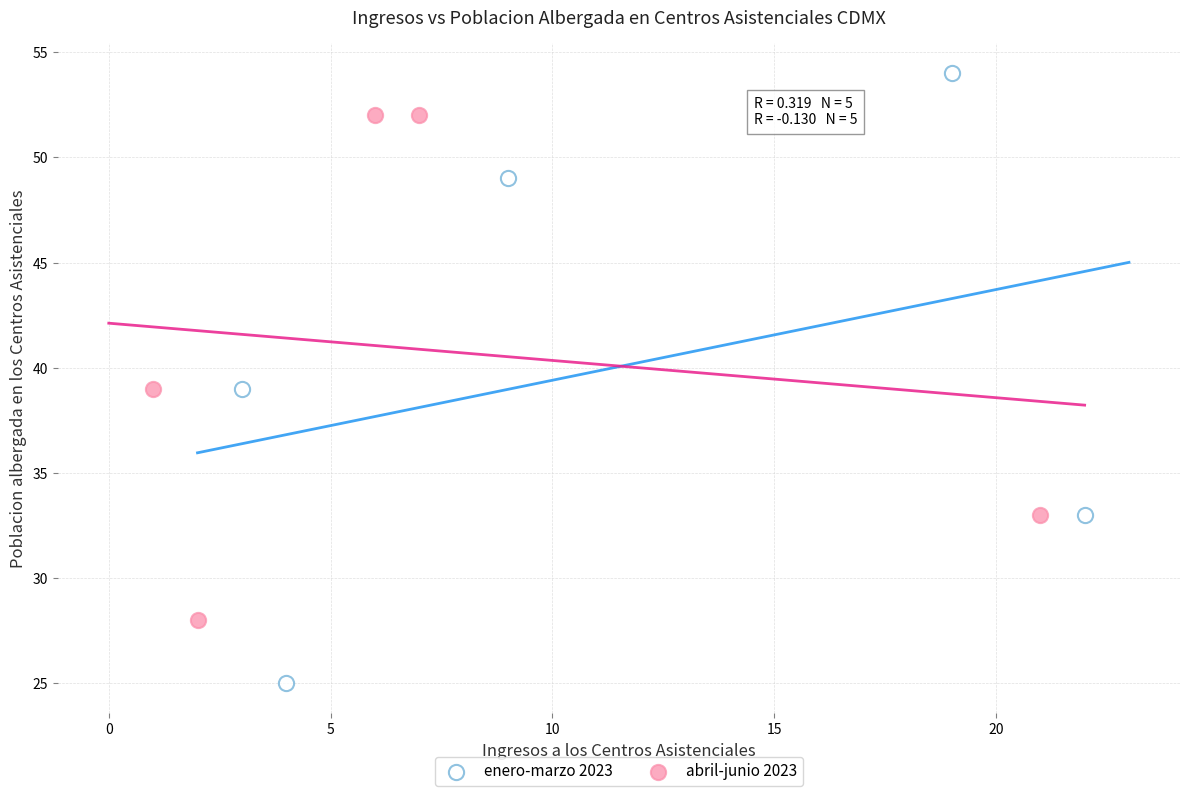

Which series has the widest spread of Y values?

enero-marzo 2023